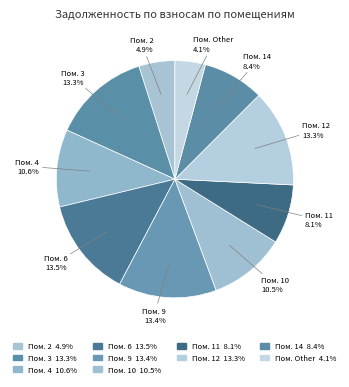

Which slice is the smallest?

Пом. Other